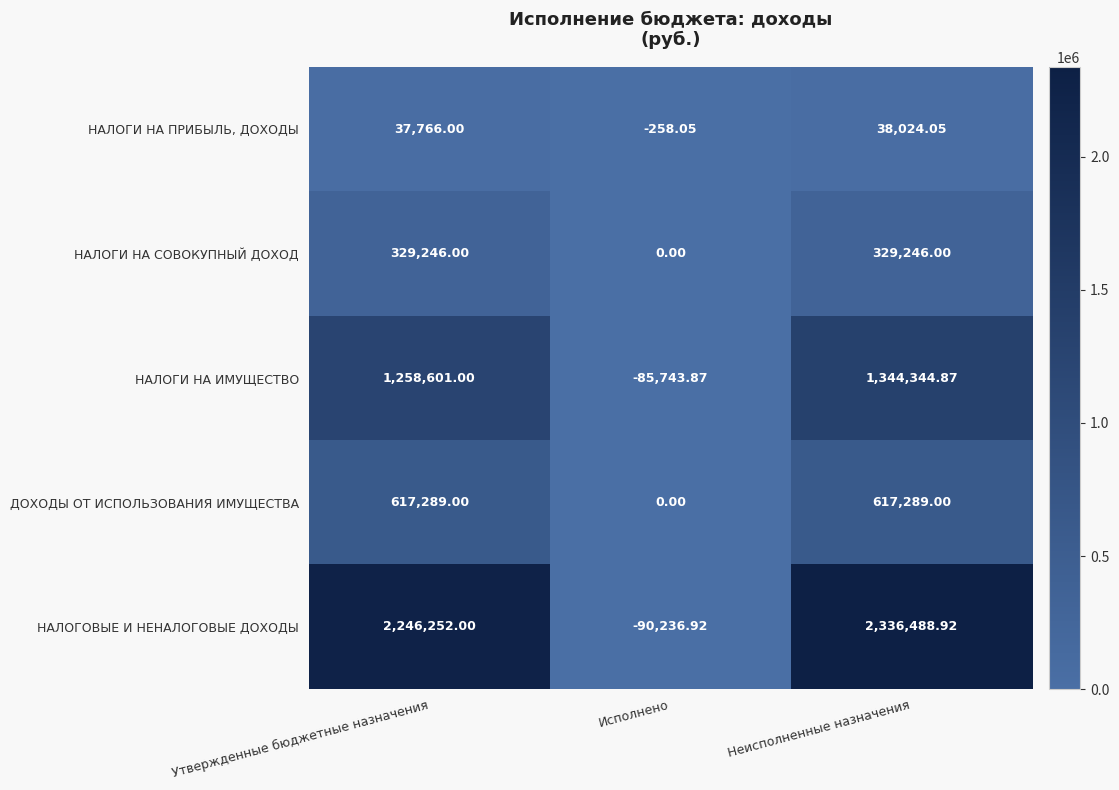

Where is НАЛОГОВЫЕ И НЕНАЛОГОВЫЕ ДОХОДЫ nearest to the value 1123126?

Утвержденные бюджетные назначения